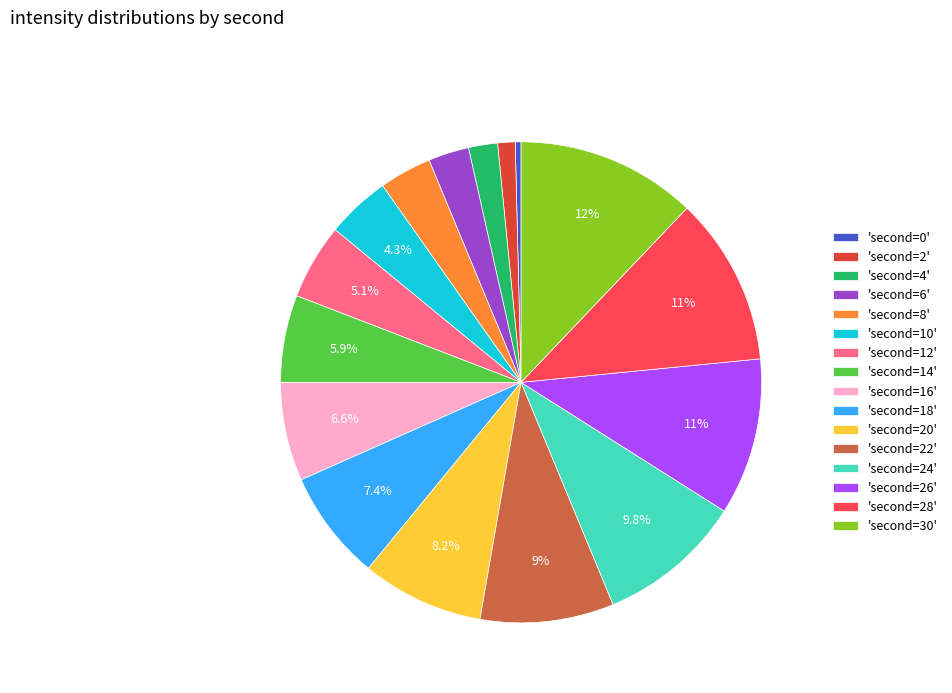

What is the largest slice in the pie chart?

'second=30'